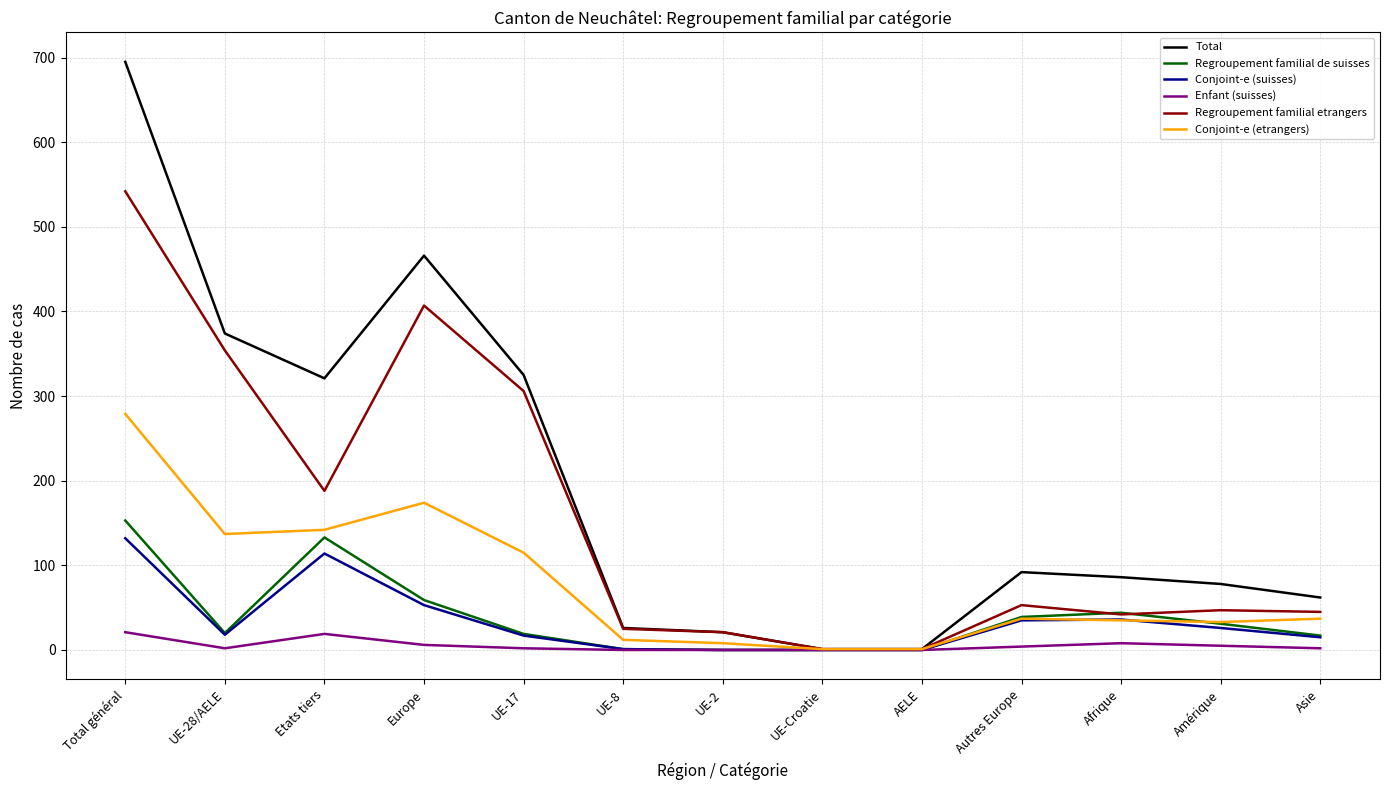

The Total series shows 374 at UE-28/AELE. True or false?

True